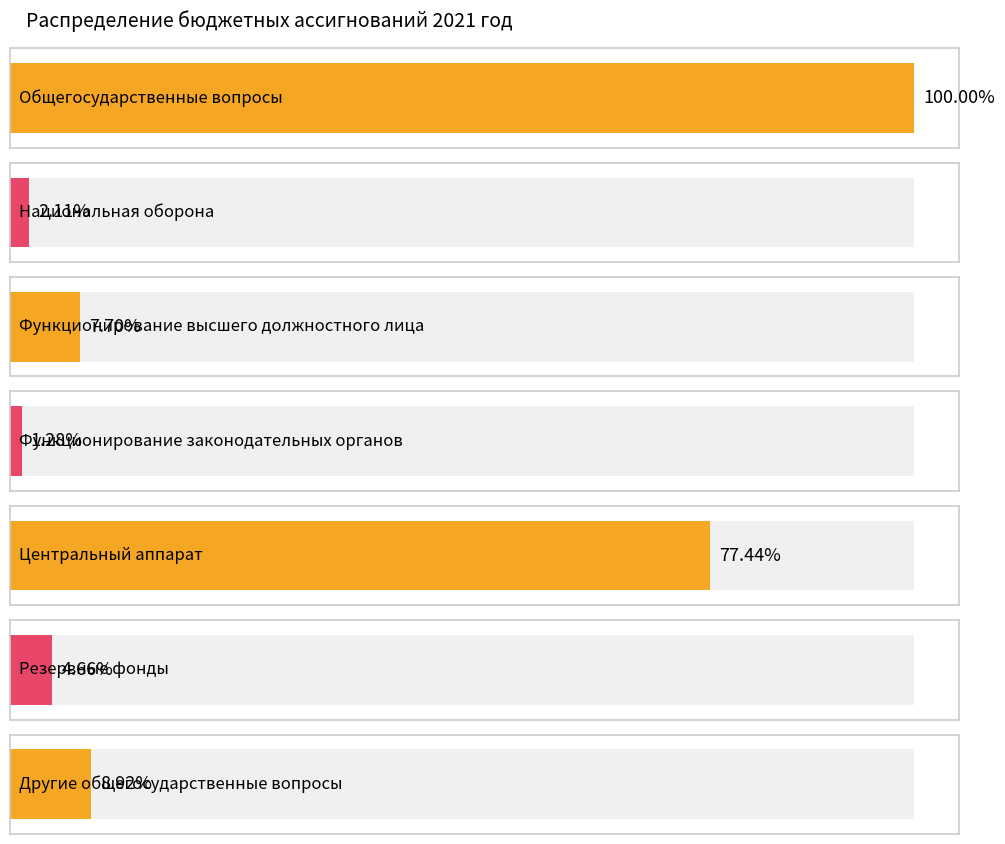

Which label corresponds to the smallest value in the chart?

Функционирование законодательных органов